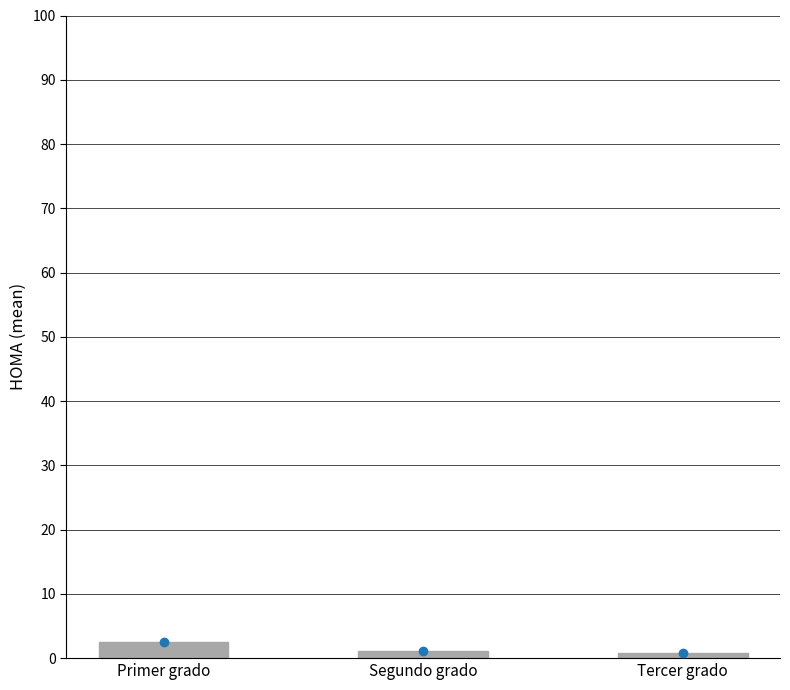

What is the change in value from Primer grado to Tercer grado?

-1.6